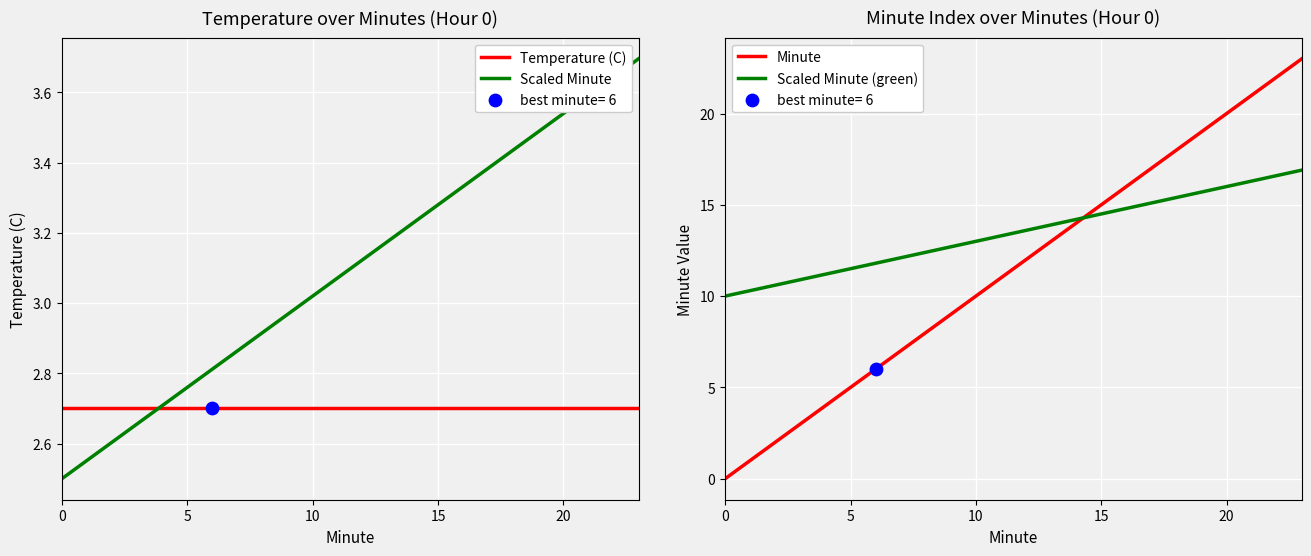

Which series has the largest total across all categories?

Scaled Minute (green)